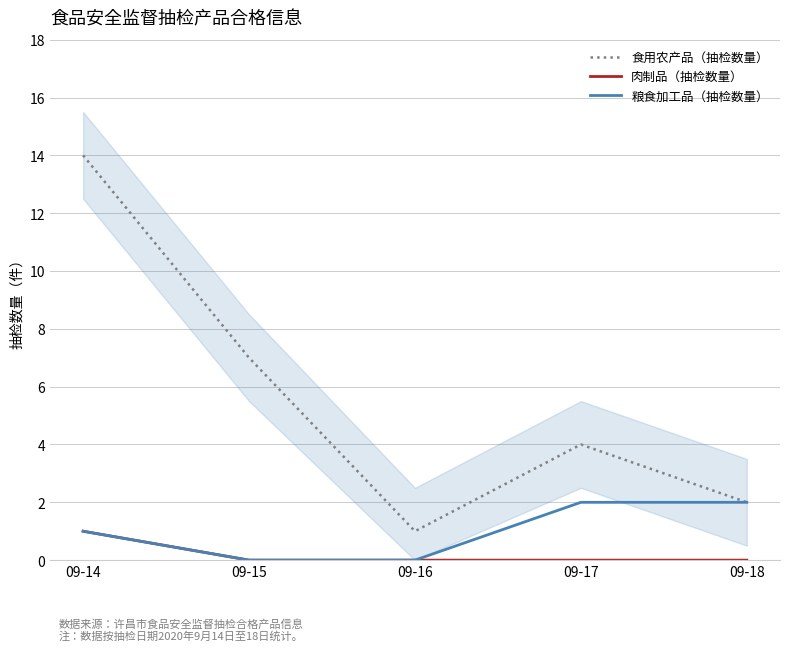

What is the value of the 食用农产品（抽检数量） point at the 2nd from the left?

7